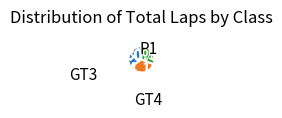

Does any single category account for the majority?

No